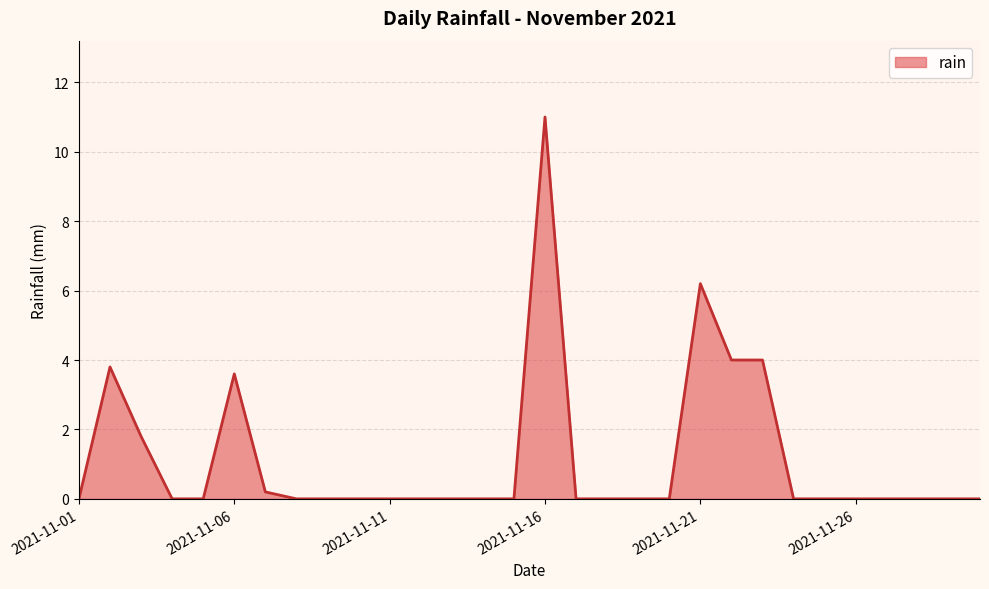

What is the difference between the maximum and minimum values?

11.0